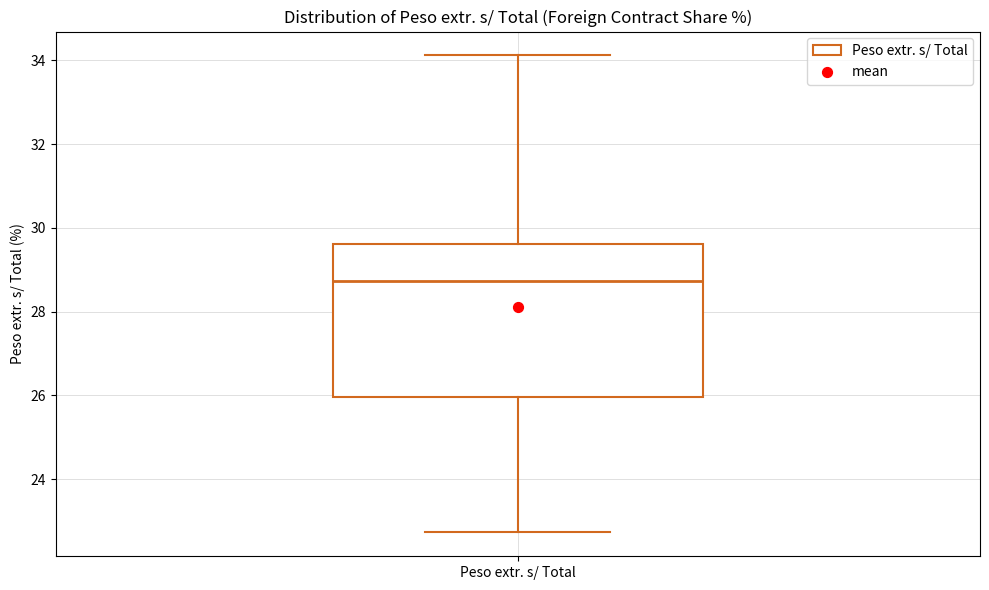

Transcribe this box plot: give where the median line is, the range the box spans, and where the two whiskers end, as read against the y-axis. The values are not printed on the chart, so give them approximately, as read against the axis.

median 28.8, box 26.0 to 29.6, whiskers 22.8 to 34.2